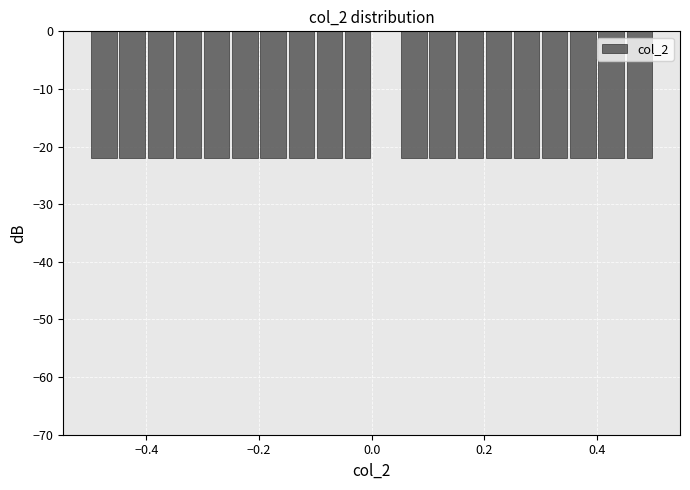

Read against the x-axis, roughly where is the centre of the tallest bar?

0.02